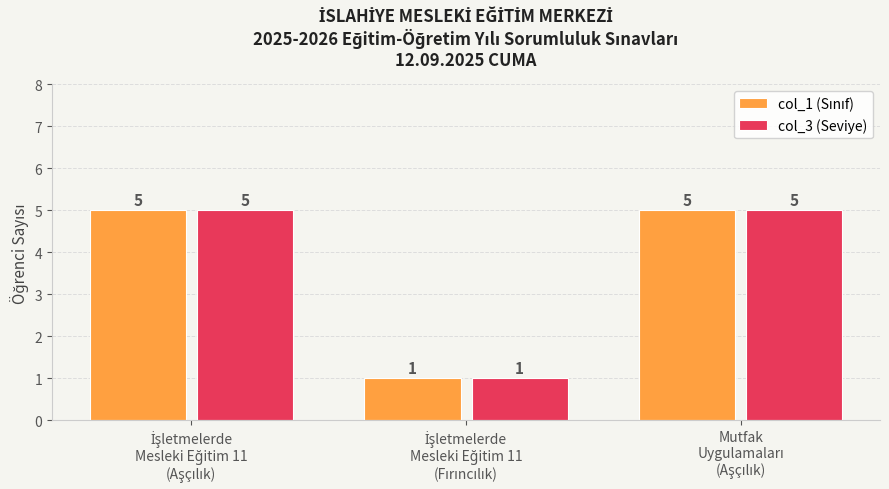

What is the minimum value shown in the chart?

1